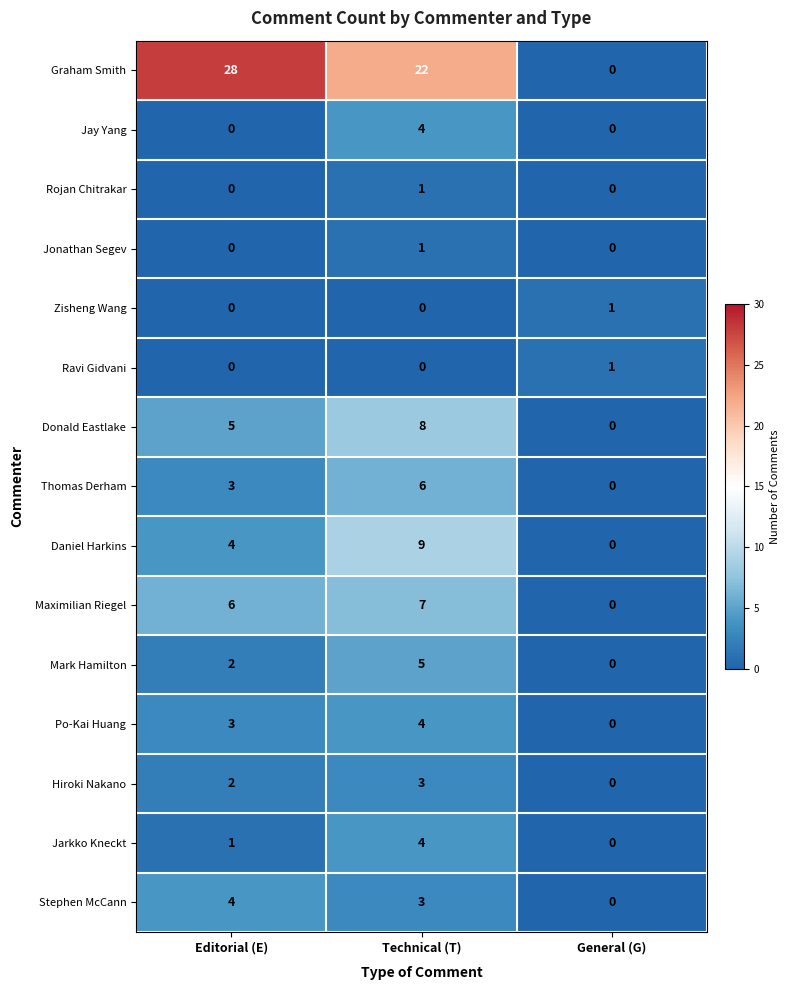

How many data points in Daniel Harkins are less than 4?

1